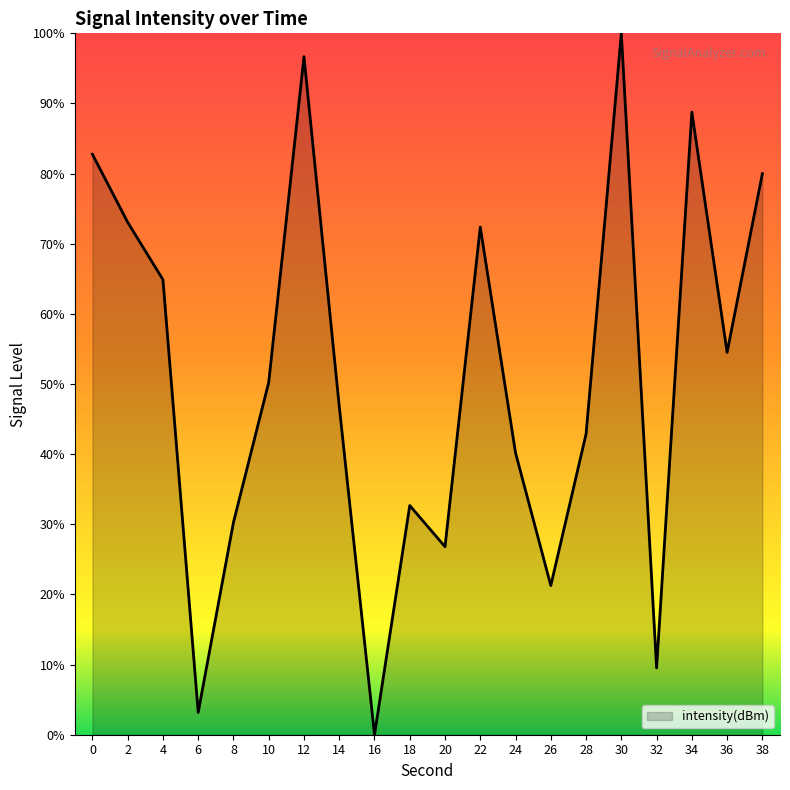

Count the number of data series in this chart.

1